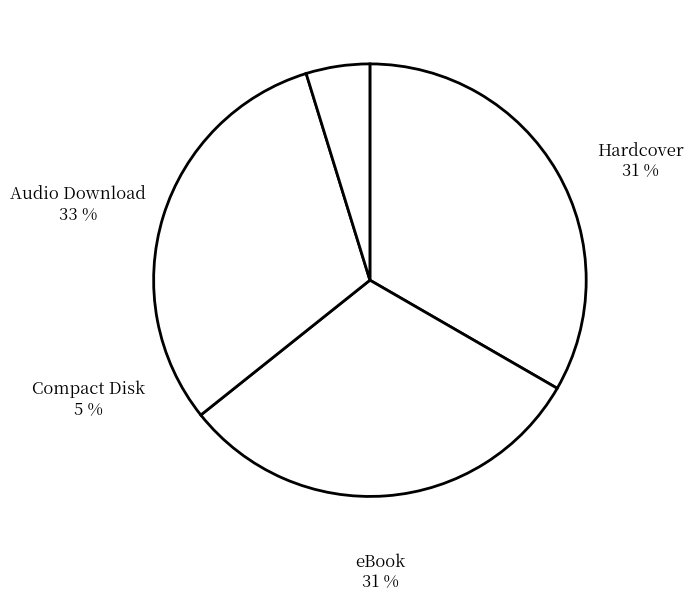

Count the number of slices in the pie.

4